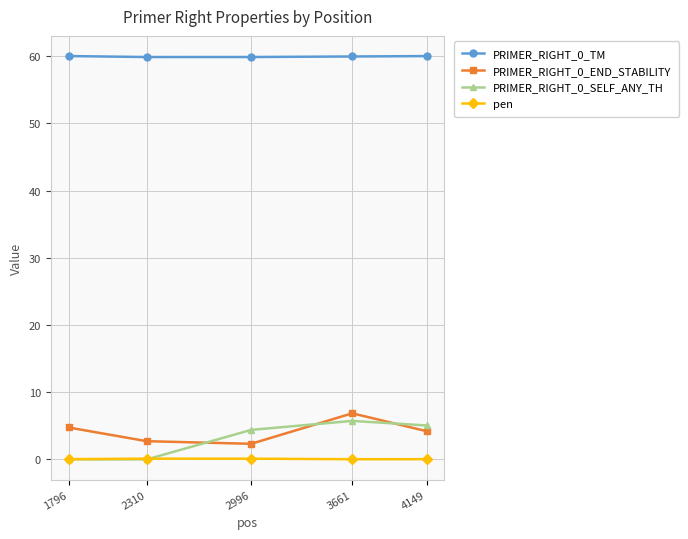

True or false: pen has more than 0 interior local peaks.

True